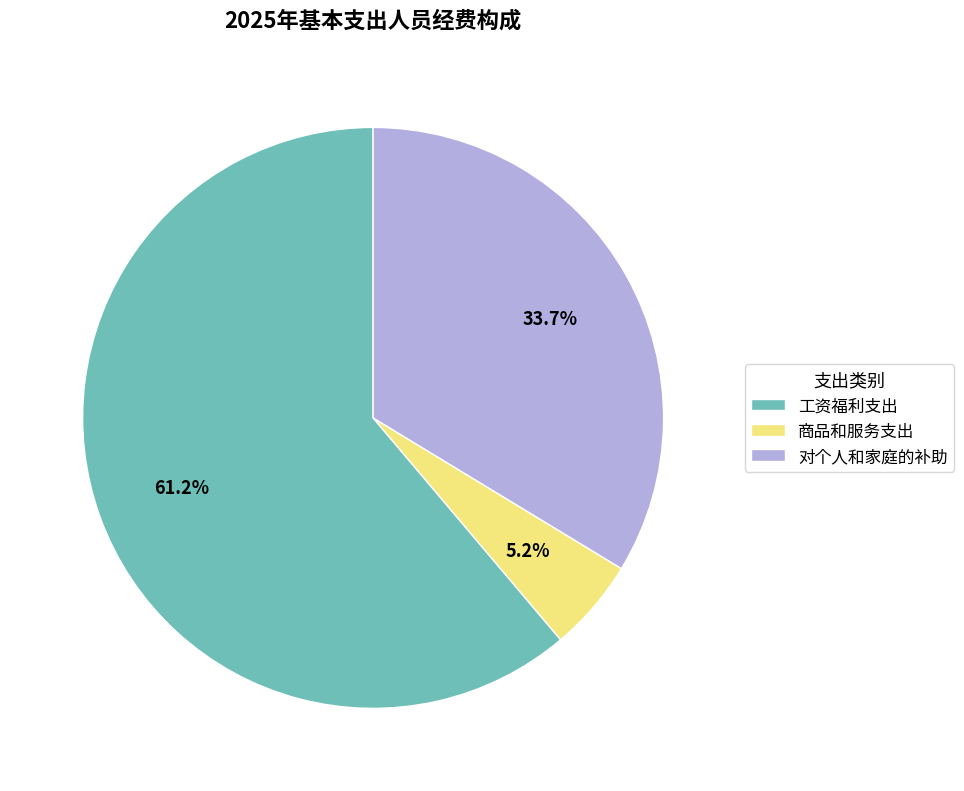

Is it true that 工资福利支出 is 61% of the pie?

True